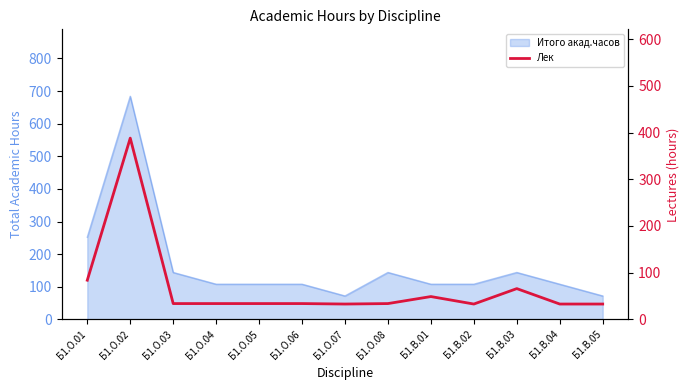

Count the number of values greater than 34.

4